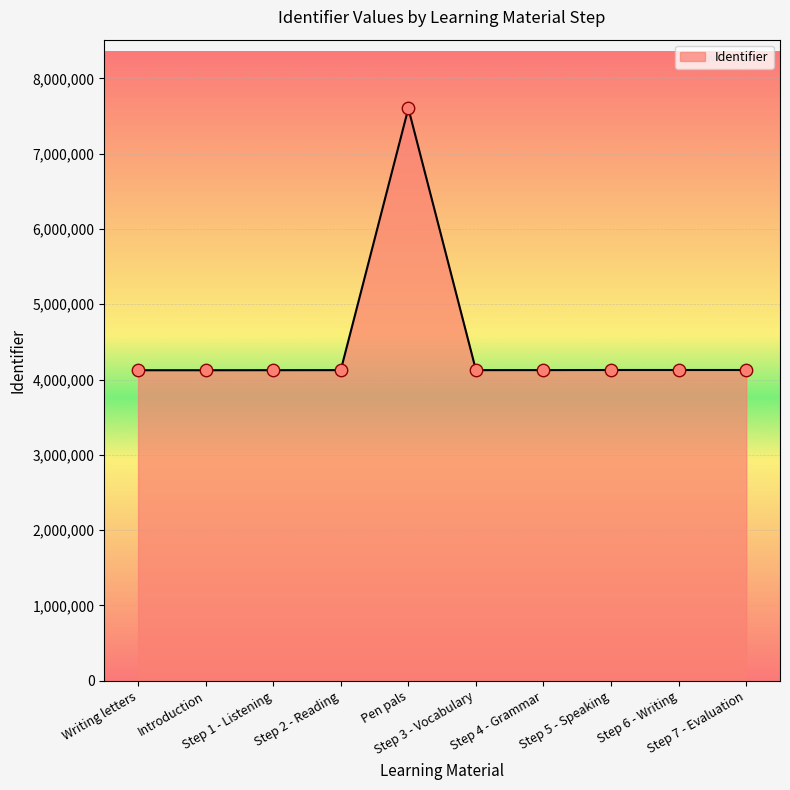

What is the difference between the maximum and minimum values?

3477826